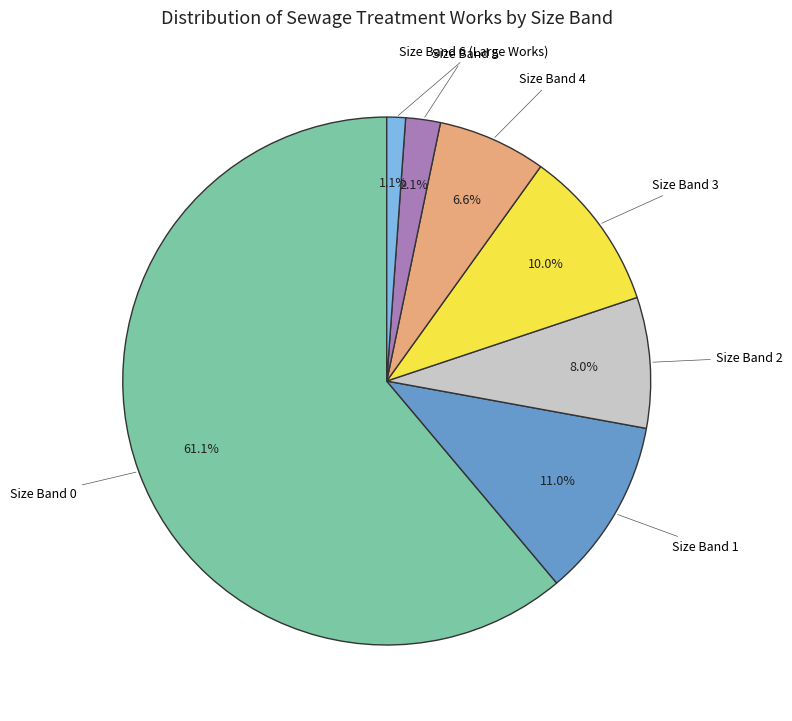

To the nearest percent, what is the average slice percentage?

14%